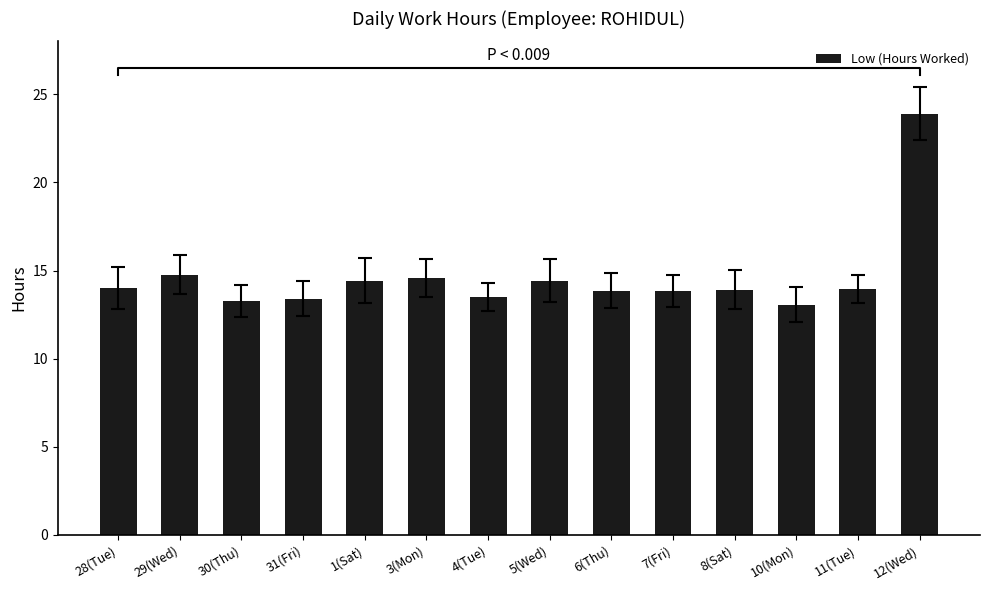

How many categories are shown in the chart?

14